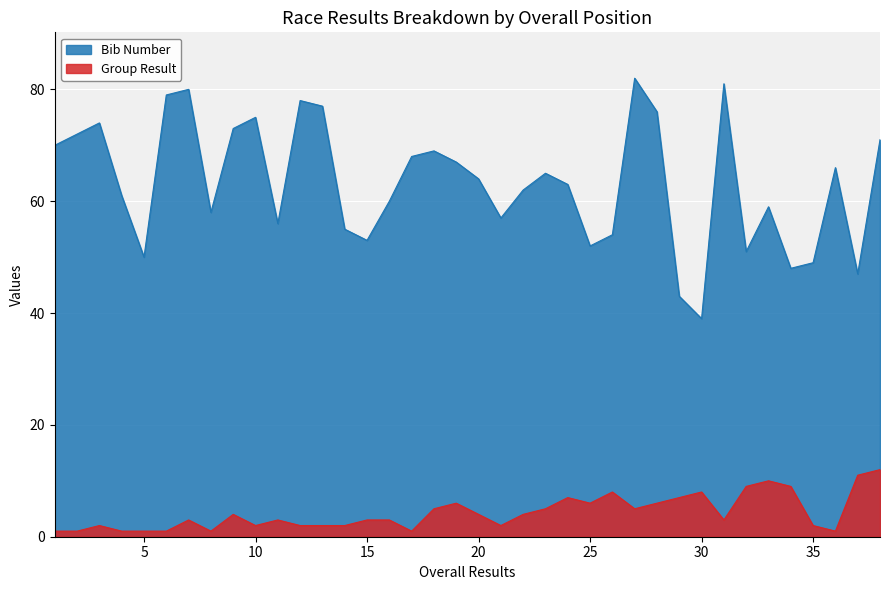

At which category is the sum across all series the highest?

27